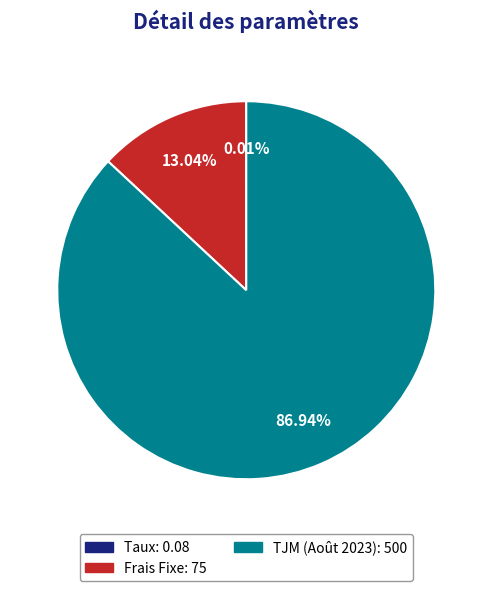

Does TJM (Août 2023) account for over 50% of the chart?

Yes